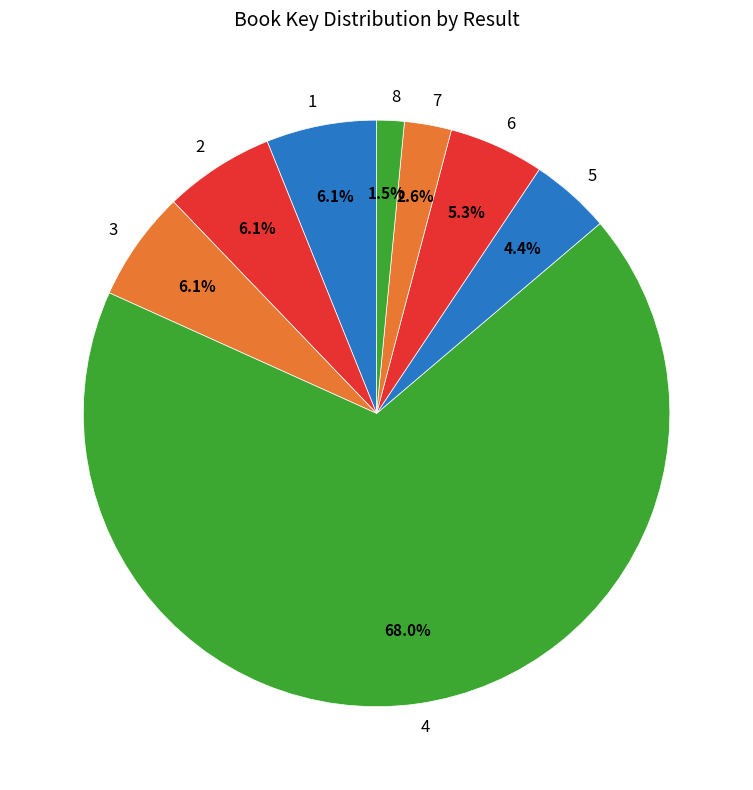

Which category has the biggest portion of the pie?

4